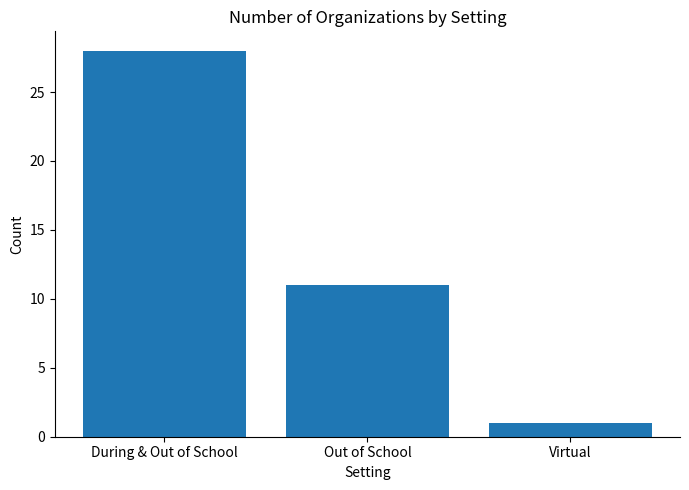

The value at During & Out of School is 28. True or false?

True